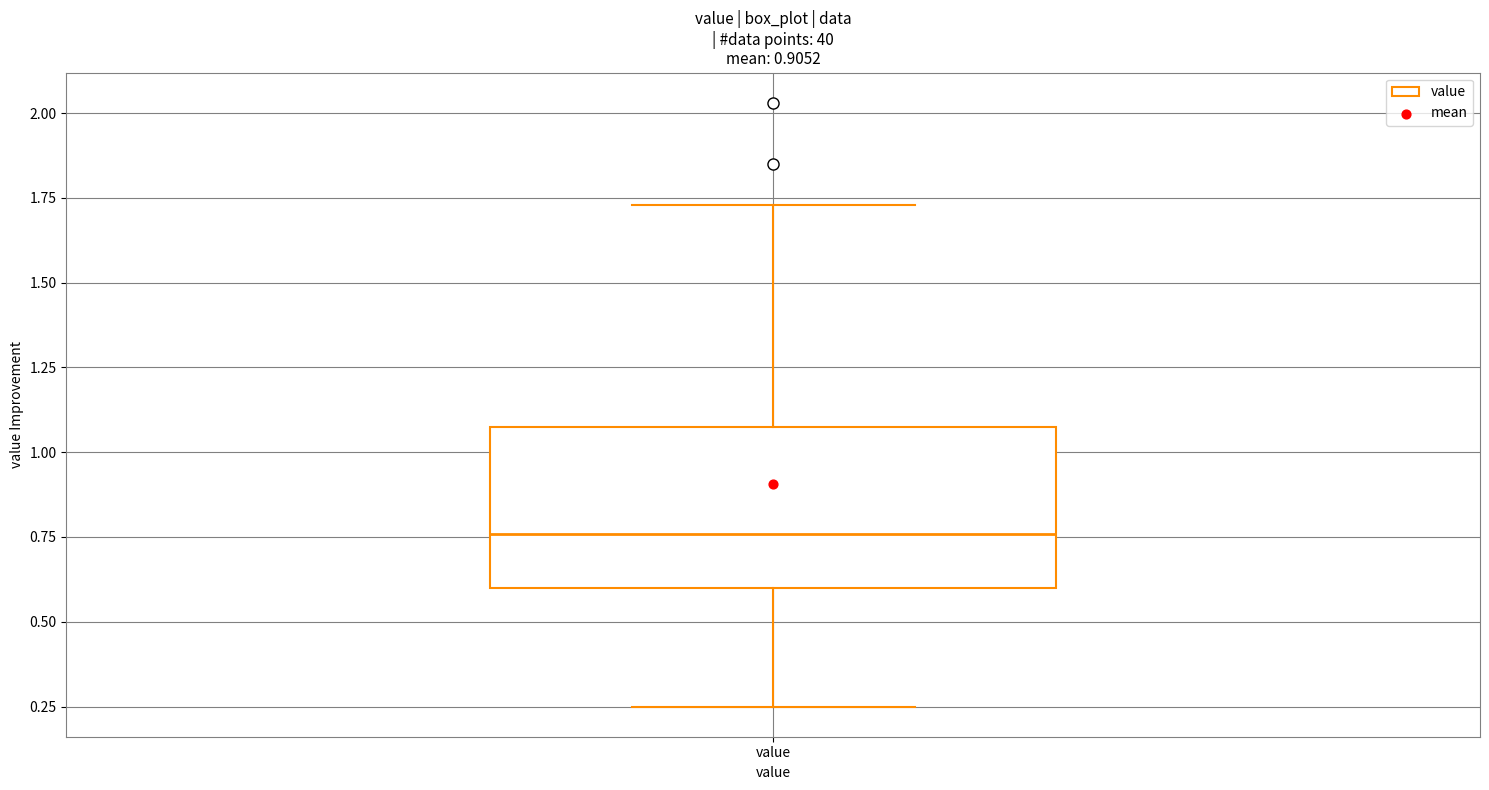

Where does the upper whisker of the box for value end on the y-axis? The values are not printed on the chart, so give them approximately, as read against the axis.

1.75